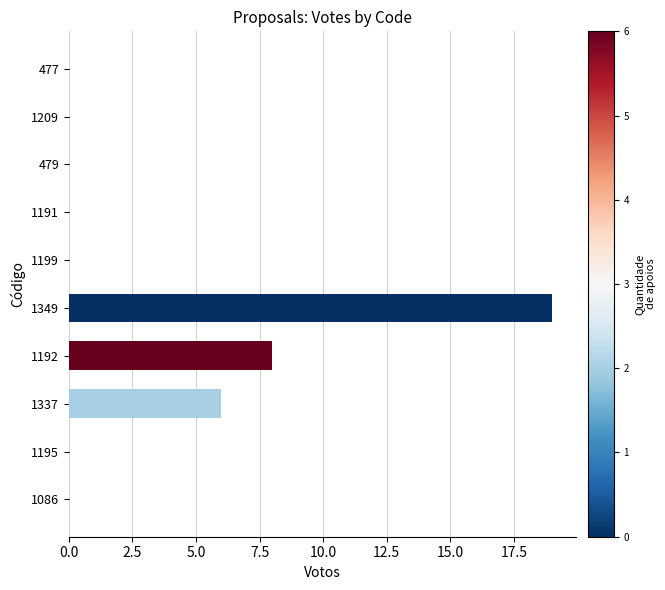

Which has a higher value, 1192 or 1349?

1349